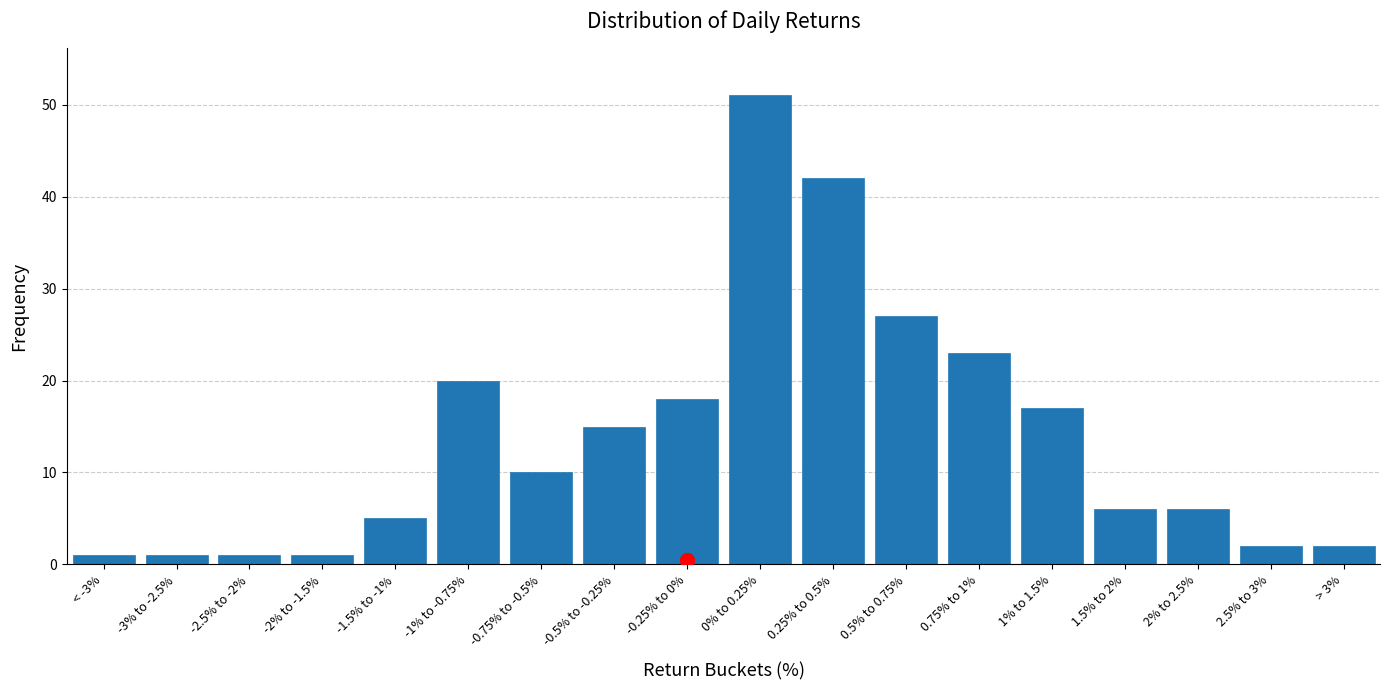

Reading left to right, extract all data points from this chart.

< -3%=1	-3% to -2.5%=1	-2.5% to -2%=1	-2% to -1.5%=1	-1.5% to -1%=5	-1% to -0.75%=20	-0.75% to -0.5%=10	-0.5% to -0.25%=15	-0.25% to 0%=18	0% to 0.25%=51	0.25% to 0.5%=42	0.5% to 0.75%=27	0.75% to 1%=23	1% to 1.5%=17	1.5% to 2%=6	2% to 2.5%=6	2.5% to 3%=2	> 3%=2